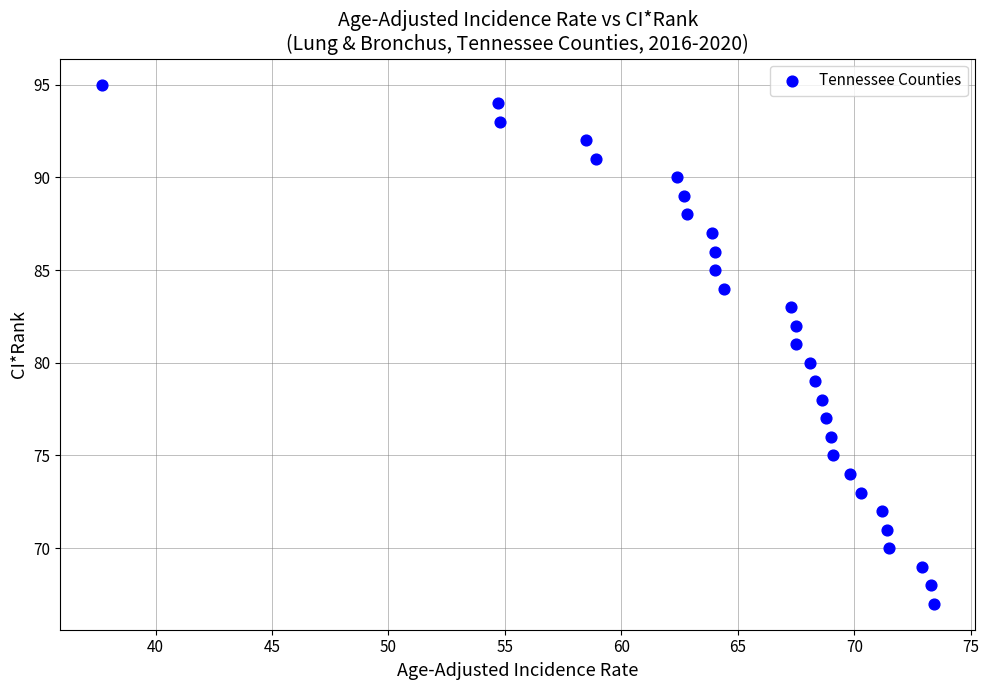

What is the range of Y values (max minus min)?

28